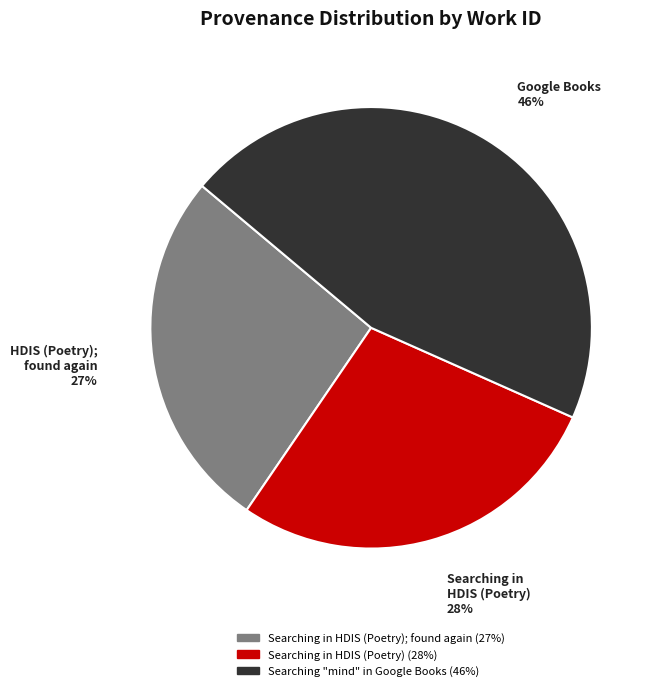

To the nearest percent, what is the average slice percentage?

33%